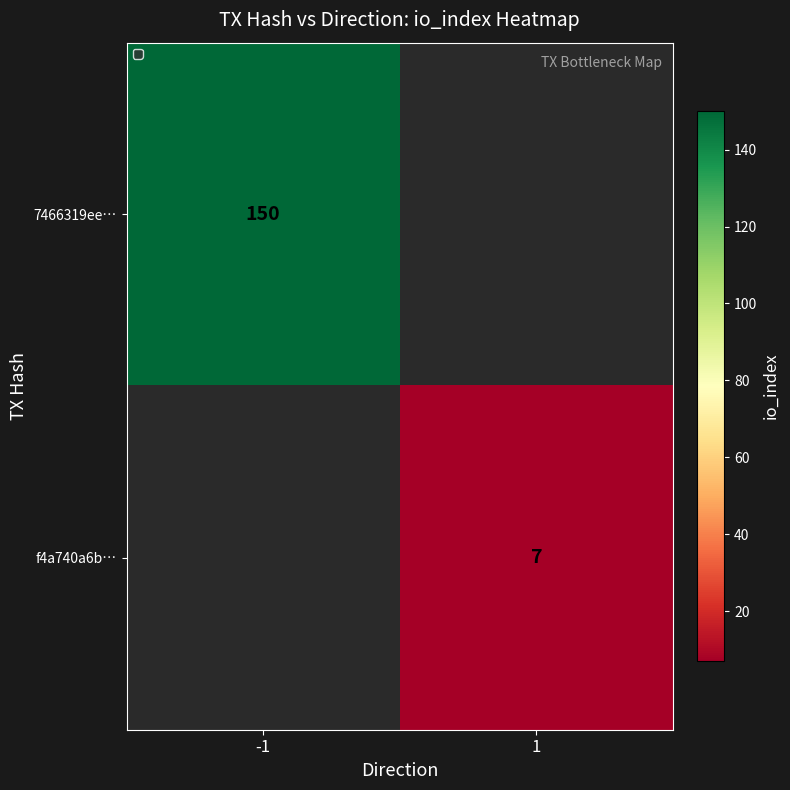

At how many categories does at least one series exceed 81?

1